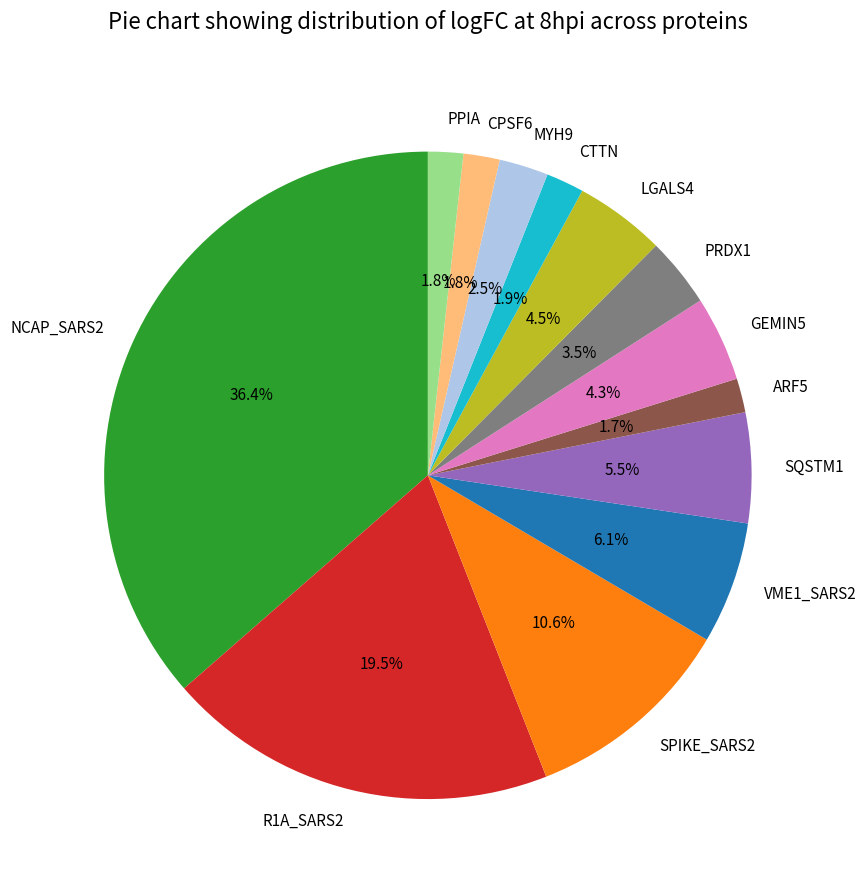

Do ARF5 and CTTN together represent more than half of the pie?

No